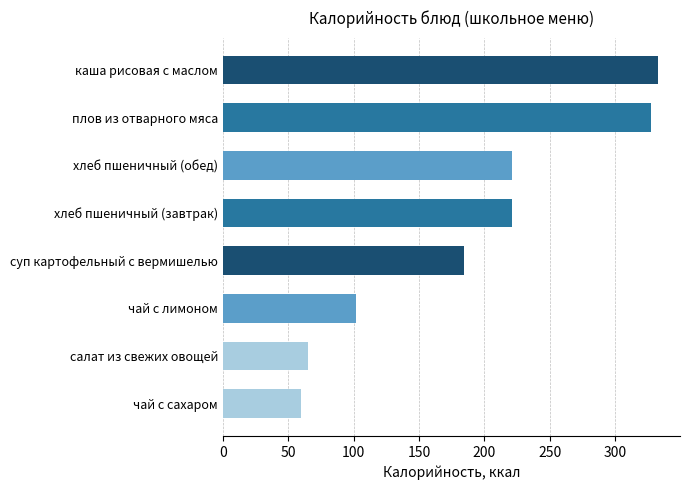

What is the maximum value shown in the chart?

333.0